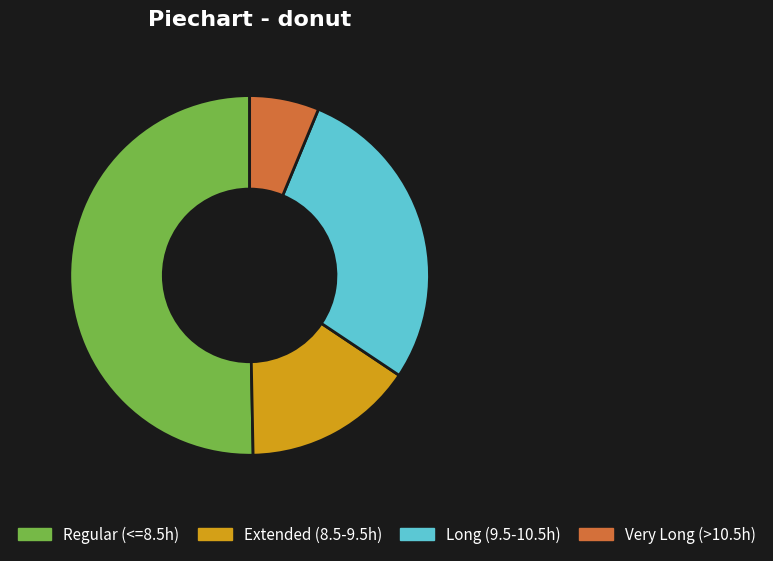

Is Very Long (>10.5h) the majority of the pie?

No